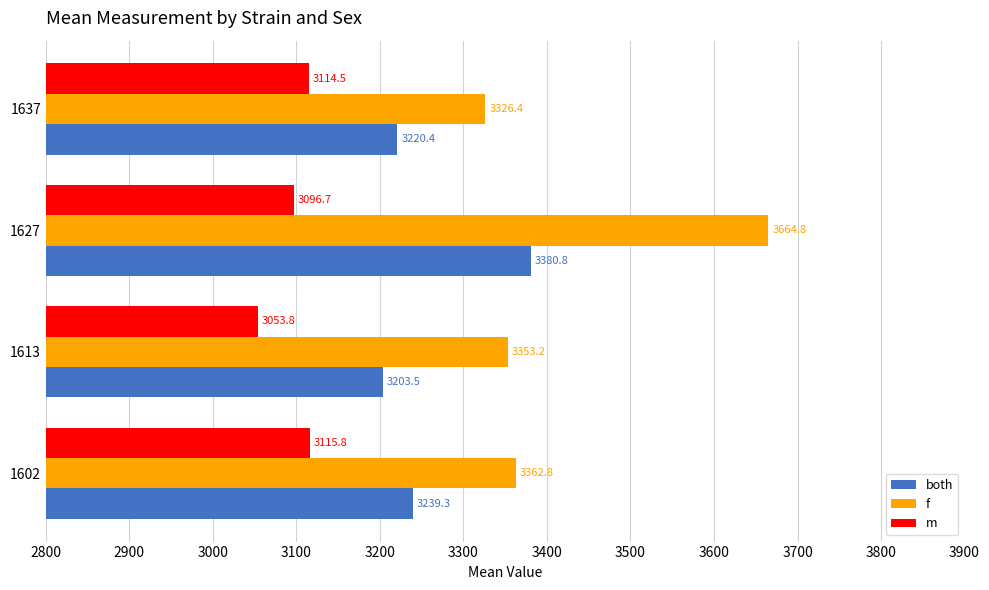

At which label is m closest to 3084?

1627